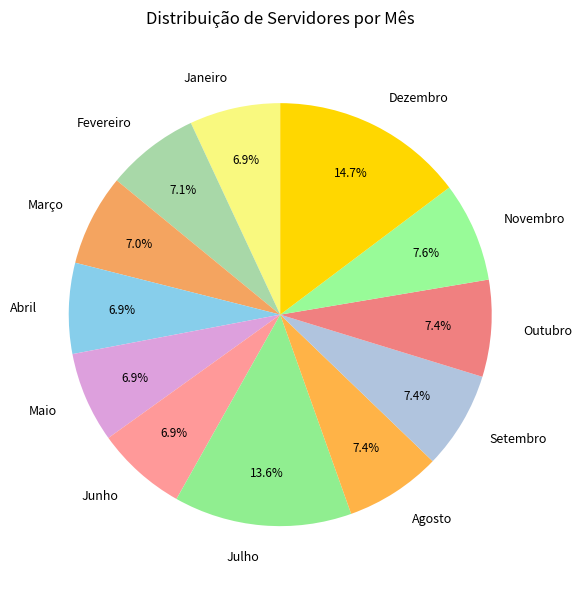

Is there any slice that represents more than half of the pie?

No